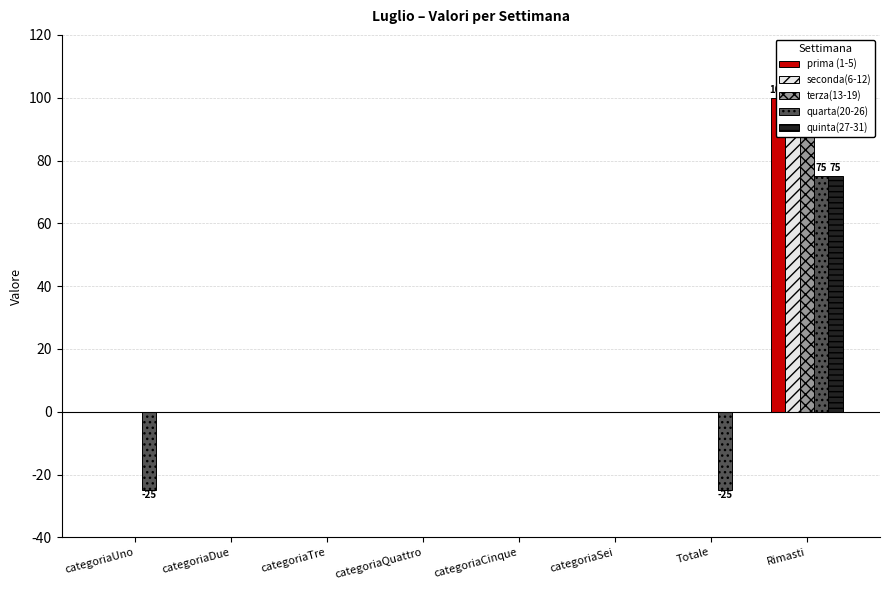

What are all the series names shown in the legend?

prima (1-5), seconda(6-12), terza(13-19), quarta(20-26), quinta(27-31)